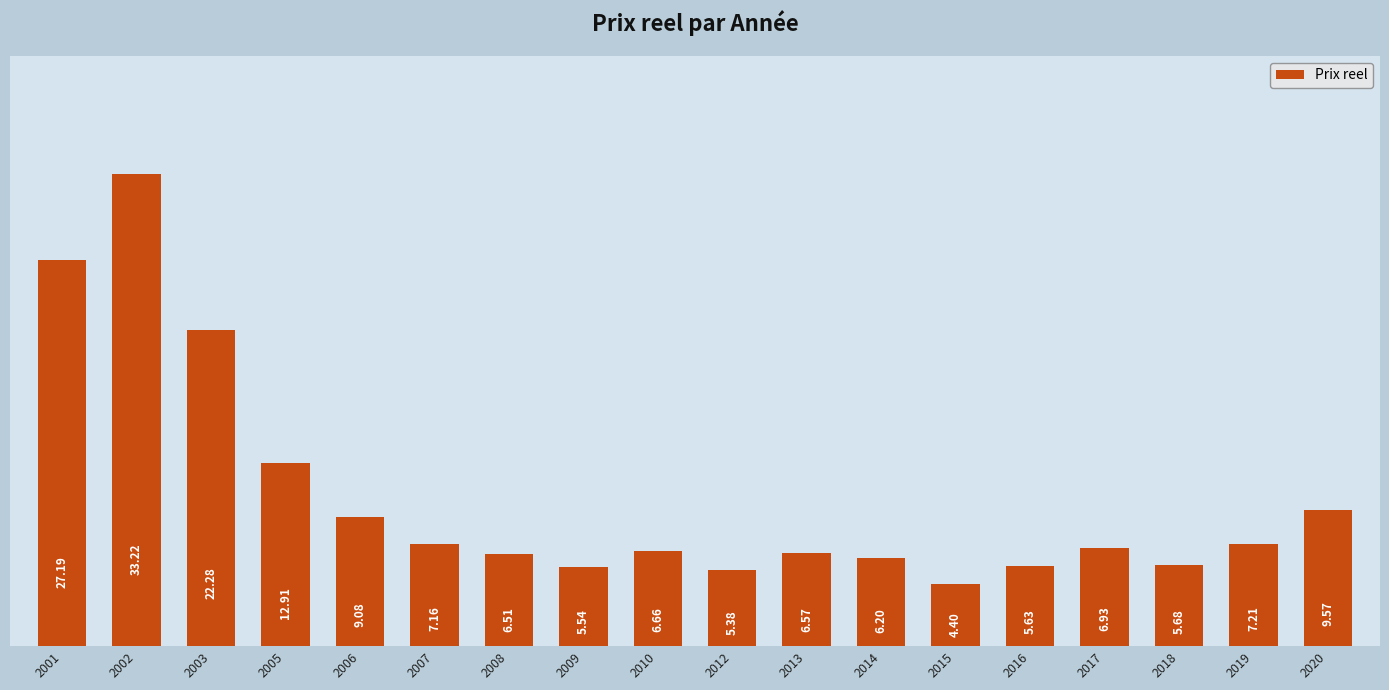

True or false: the data shows 5.4 at 2012.

True